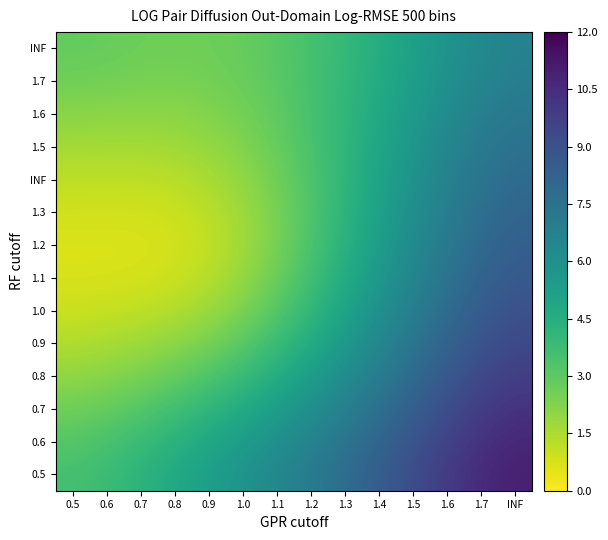

Count the number of categories in the chart.

14